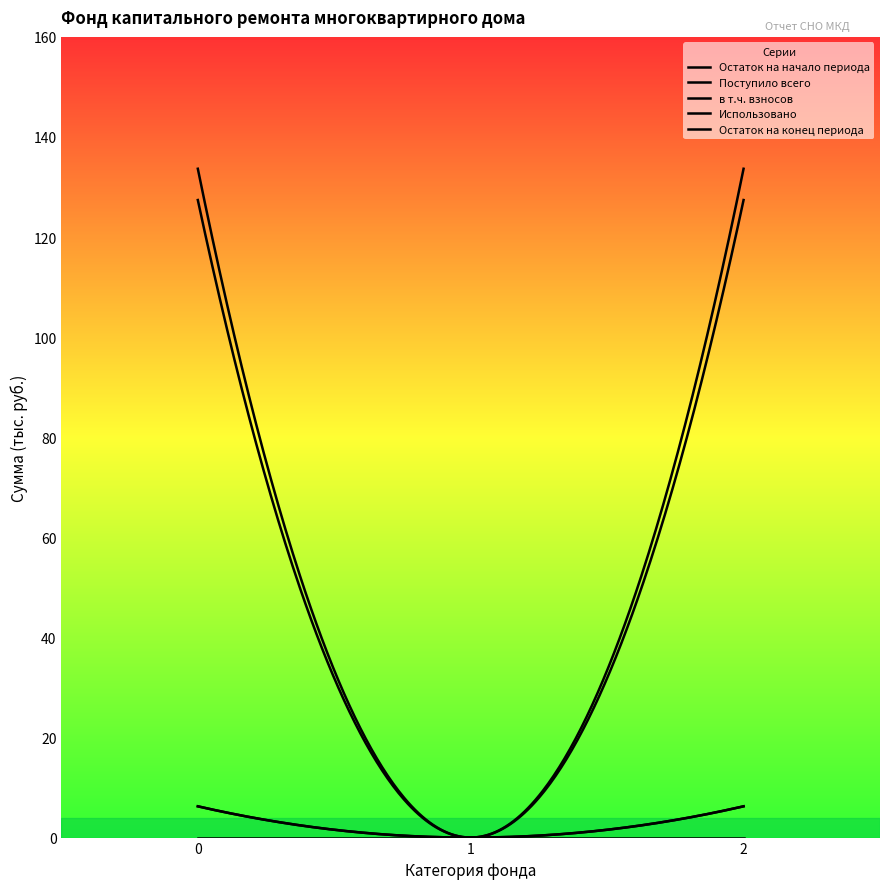

Which series has the largest total across all categories?

Остаток на конец периода